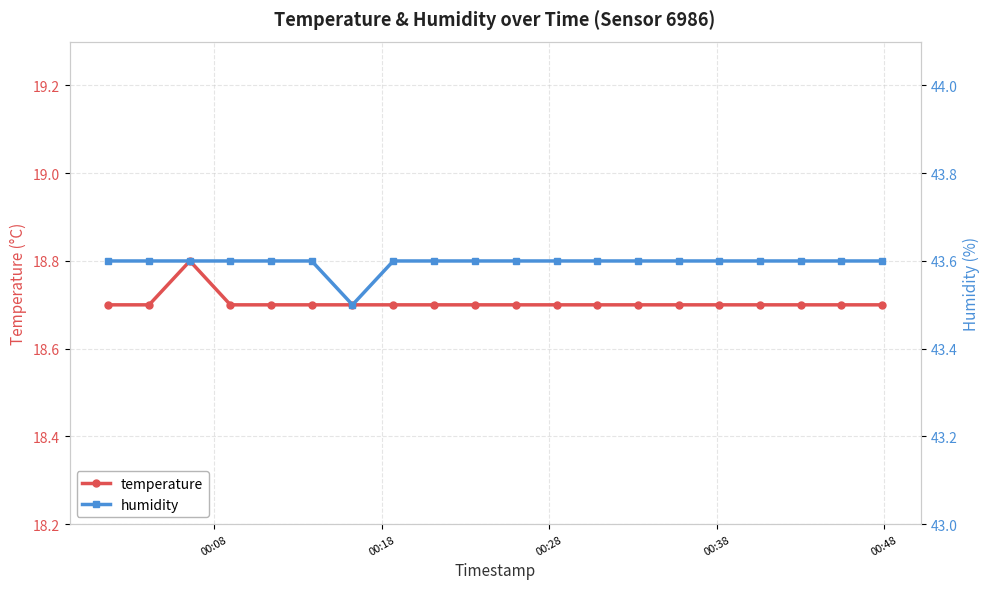

Reading left to right, transcribe all the data shown in this chart.

temperature: 18.7	18.7	18.8	18.7	18.7	18.7	18.7	18.7	18.7	18.7	18.7	18.7	18.7	18.7	18.7	18.7	18.7	18.7	18.7	18.7
humidity: 43.6	43.6	43.6	43.6	43.6	43.6	43.5	43.6	43.6	43.6	43.6	43.6	43.6	43.6	43.6	43.6	43.6	43.6	43.6	43.6